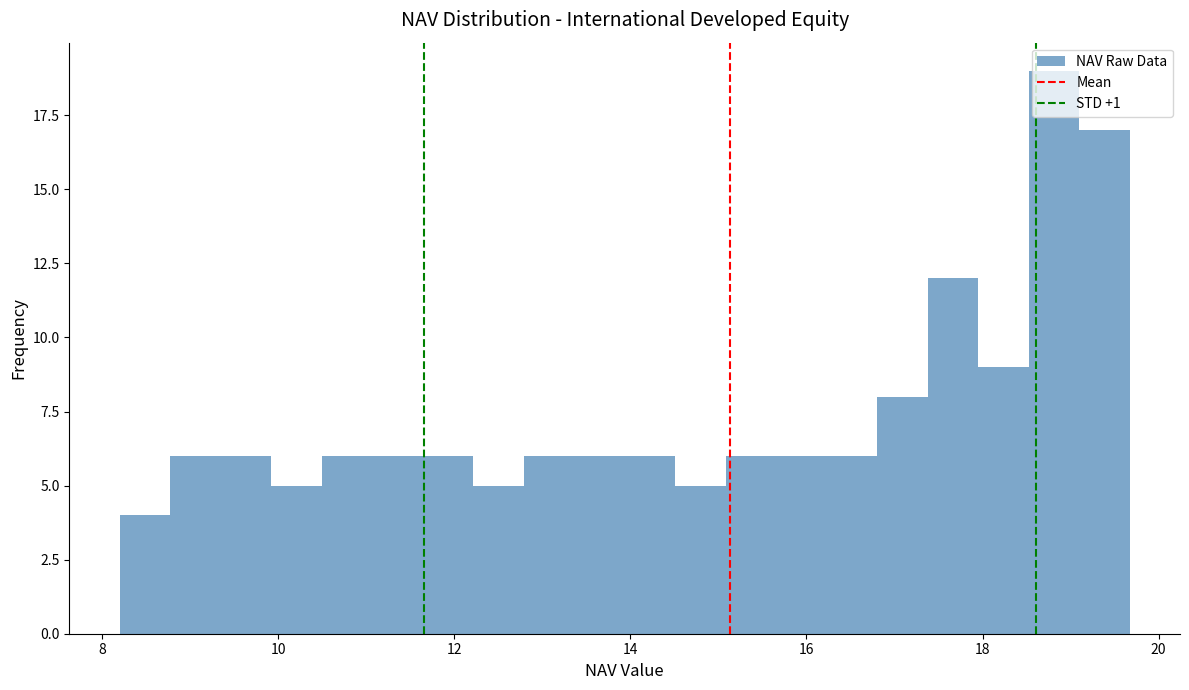

Around what value on the x-axis is the tallest bar? Give the approximate position of its centre, as read against the axis.

18.8